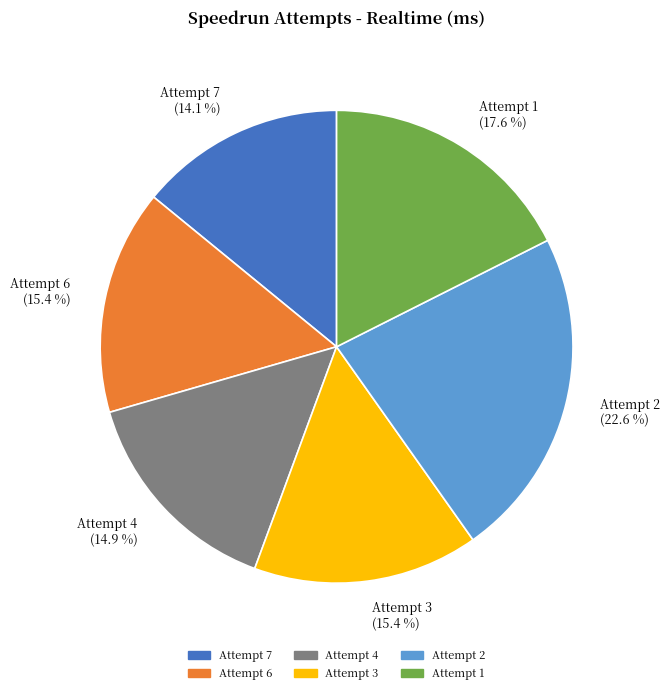

To the nearest percent, what portion does Attempt 4 represent?

15%